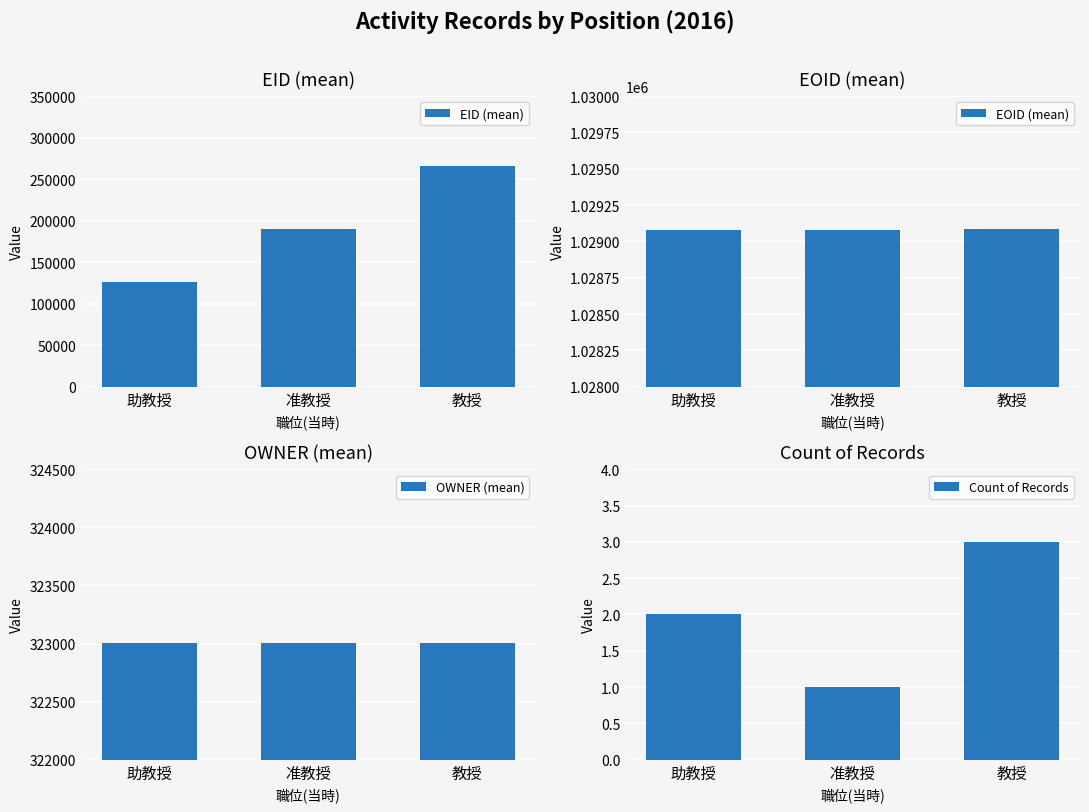

Between 准教授 and 教授, which series saw the biggest shift?

EID (mean)